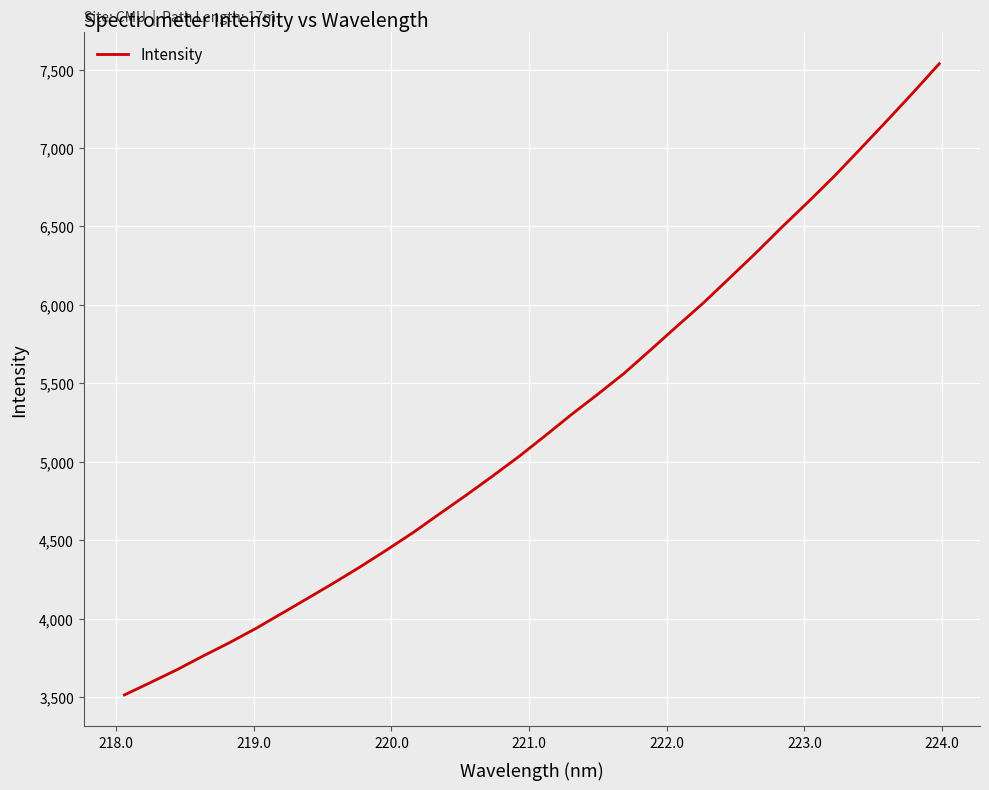

What is the minimum value shown in the chart?

3514.7